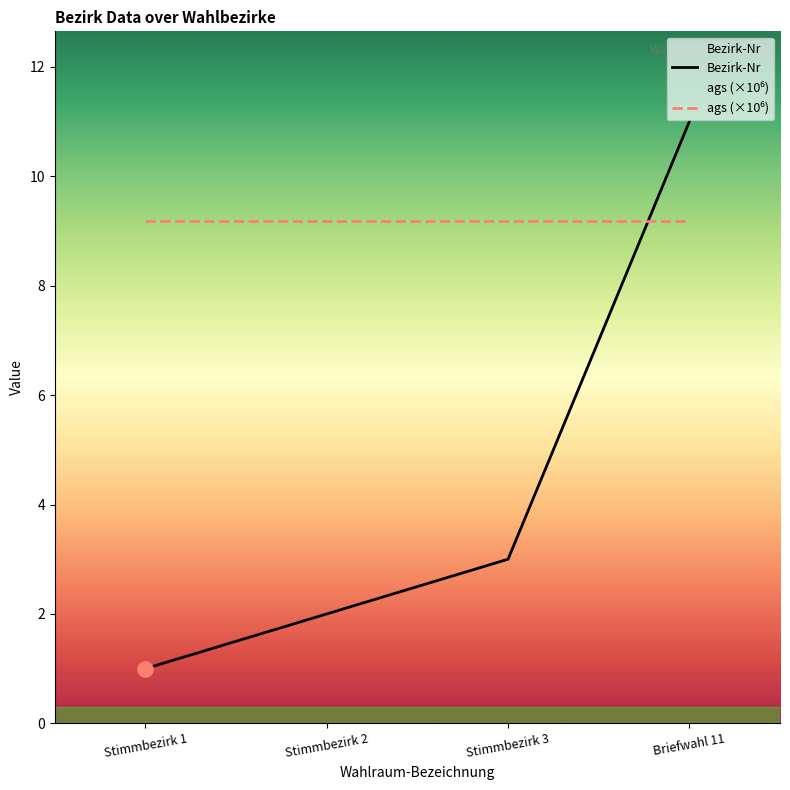

Which series has the largest total across all categories?

ags (×10⁶)